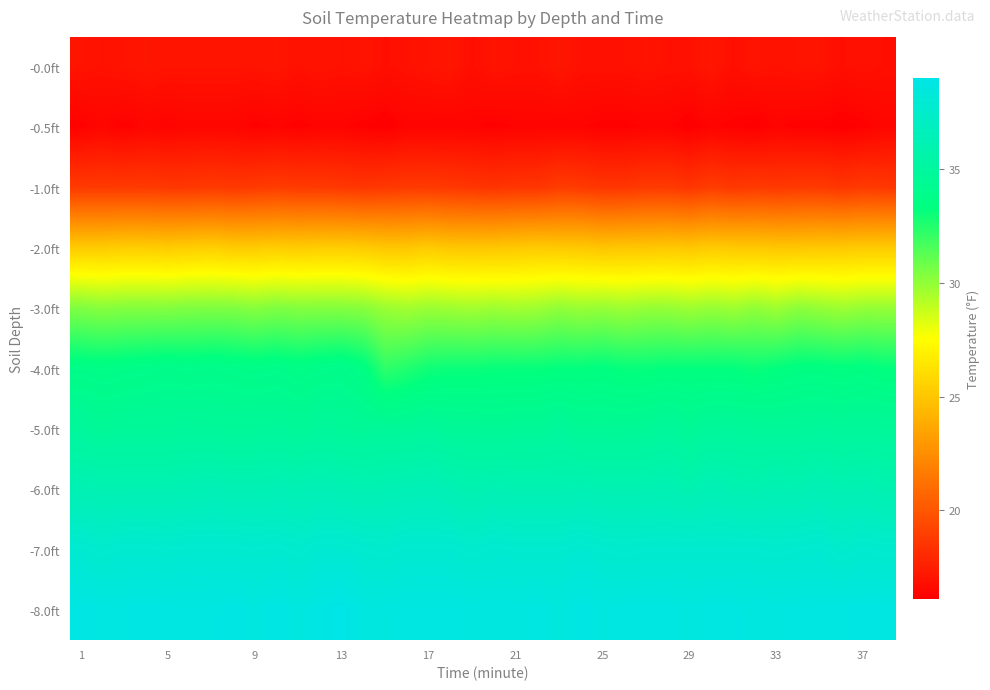

Reading left to right, what are all the values shown in this chart?

-0.0ft: 17.0	16.9	17.0	17.1	17.0	17.0	17.0	17.0	17.0	17.1	16.9	17.0	16.9	17.0	16.8	16.9	17.0	17.1	16.8	17.0	16.9	16.9	17.1	16.9	16.9	16.9	17.0	16.9	16.9	17.1	16.8	17.0	16.9	17.0	17.0	16.8	16.9	16.8
-0.5ft: 16.2	16.4	16.2	16.4	16.3	16.4	16.4	16.4	16.2	16.3	16.2	16.3	16.3	16.2	16.1	16.3	16.3	16.3	16.3	16.2	16.3	16.3	16.3	16.3	16.2	16.2	16.3	16.3	16.1	16.3	16.2	16.1	16.3	16.2	16.2	16.1	16.2	16.4
-1.0ft: 18.7	18.7	18.7	18.7	18.6	18.6	18.7	18.6	18.7	18.8	18.7	18.7	18.6	18.5	18.6	18.7	18.7	18.6	18.5	18.4	18.5	18.5	18.8	18.7	18.5	18.5	18.7	18.7	18.5	18.8	18.6	18.7	18.6	18.7	18.7	18.5	18.7	18.6
-2.0ft: 25.2	25.2	25.3	25.3	25.2	25.3	25.4	25.2	25.2	25.3	25.2	25.3	25.3	25.2	25.0	25.0	25.2	25.0	25.0	25.0	25.1	25.2	25.1	25.1	24.9	25.0	25.0	25.1	25.0	25.2	25.1	25.1	25.0	25.0	25.1	25.1	25.2	25.2
-3.0ft: 30.4	30.2	30.3	30.3	30.3	30.4	30.4	30.4	30.2	30.4	30.3	30.3	30.3	30.2	29.8	29.6	29.8	29.7	29.6	29.7	29.6	29.7	30.0	29.8	29.9	29.7	29.9	29.9	29.7	29.9	29.7	30.0	29.7	30.1	29.9	29.7	29.9	29.9
-4.0ft: 33.7	33.6	33.7	33.8	33.9	33.8	33.9	33.8	33.7	33.8	33.6	33.8	33.9	33.5	32.2	32.5	32.9	33.0	33.0	33.1	33.1	33.1	33.2	33.2	33.3	33.1	33.1	33.2	33.2	33.2	33.2	33.0	33.2	33.4	33.4	33.3	33.4	33.2
-5.0ft: 34.8	34.6	34.7	34.7	34.7	34.8	34.7	34.7	34.7	34.8	34.6	34.8	34.7	34.6	34.7	34.7	34.8	34.6	34.6	34.5	34.6	34.6	34.8	34.5	34.5	34.5	34.6	34.8	34.5	34.8	34.8	34.7	34.7	34.7	34.8	34.7	34.8	34.7
-6.0ft: 36.2	36.1	36.1	36.1	36.1	36.2	36.3	36.2	36.2	36.3	36.2	36.3	36.2	36.1	36.2	36.3	36.4	36.2	36.0	36.2	36.1	36.1	36.1	36.2	36.1	36.1	36.1	36.2	36.0	36.3	36.1	36.0	36.2	36.1	36.3	36.1	36.2	36.0
-7.0ft: 37.8	37.6	37.8	37.8	37.7	37.8	37.8	37.8	37.7	37.8	37.6	37.9	37.9	37.7	37.6	37.8	37.8	37.8	37.6	37.8	37.7	37.7	37.7	37.9	37.7	37.6	37.7	37.7	37.7	37.7	37.7	37.7	37.6	37.7	37.8	37.5	37.7	37.6
-8.0ft: 38.8	38.7	38.7	38.8	38.7	38.7	38.7	38.8	38.6	38.8	38.6	38.8	39.0	38.6	38.6	38.7	38.7	38.7	38.6	38.6	38.6	38.7	38.5	38.8	38.6	38.7	38.7	38.7	38.6	38.7	38.7	38.6	38.6	38.7	38.7	38.7	38.8	38.7